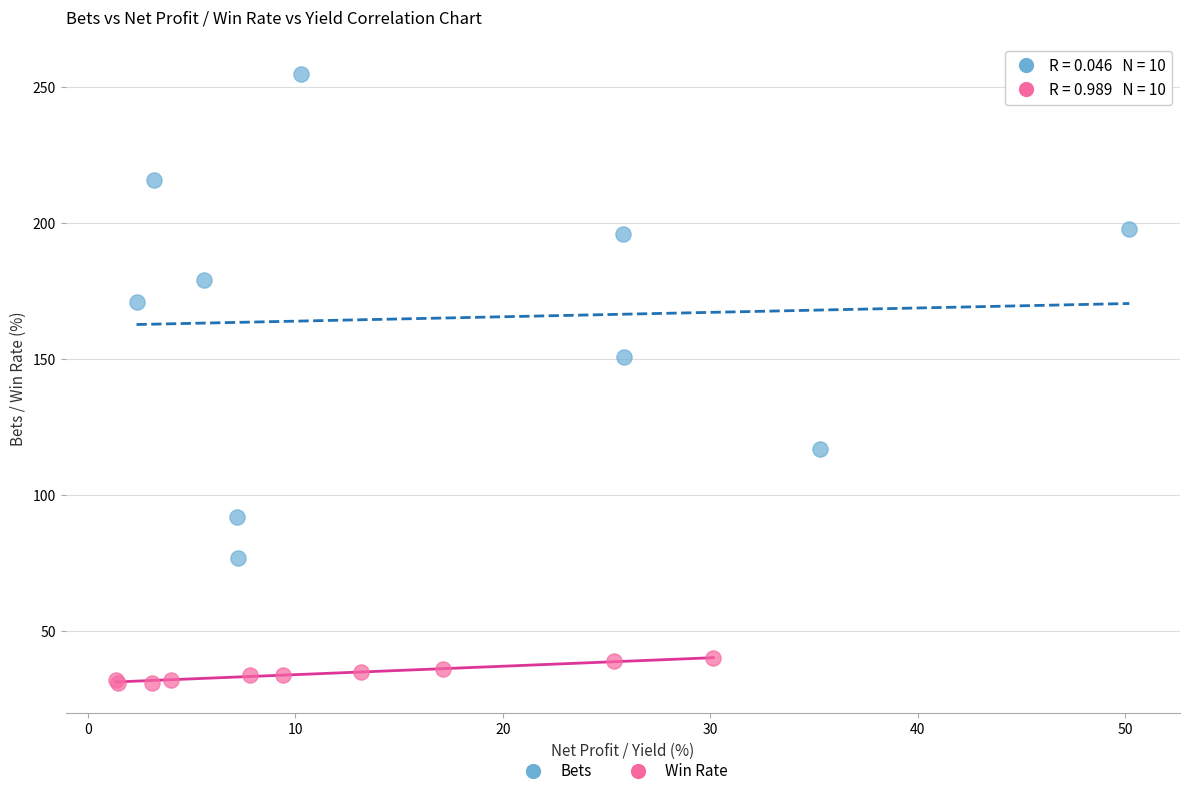

Which series reaches the maximum Y coordinate?

Bets